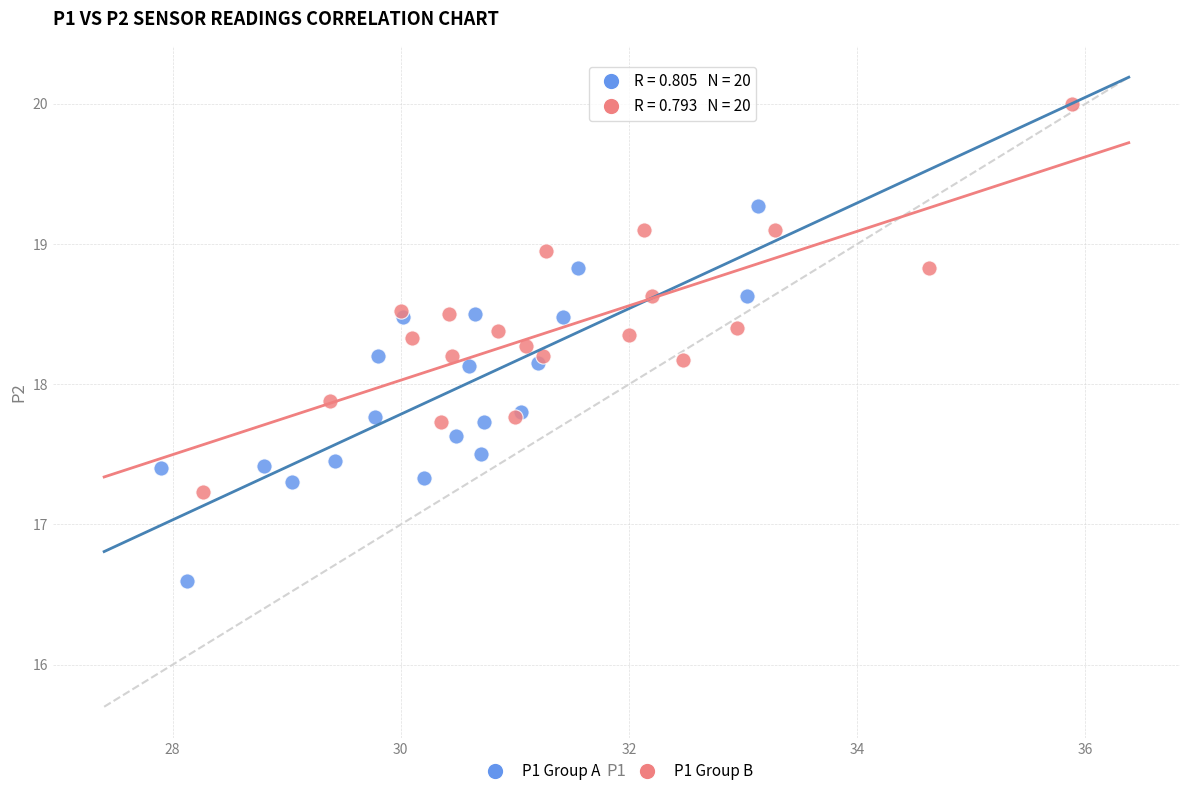

Which series contains the highest Y value?

P1 Group B